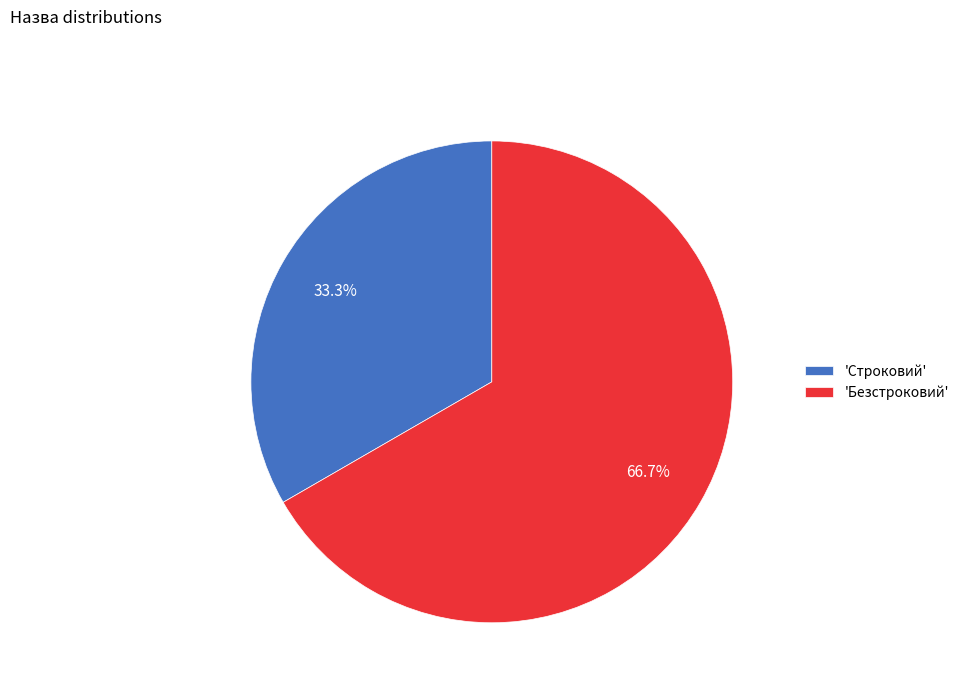

Rank the categories by value from lowest to highest.

'Строковий', 'Безстроковий'